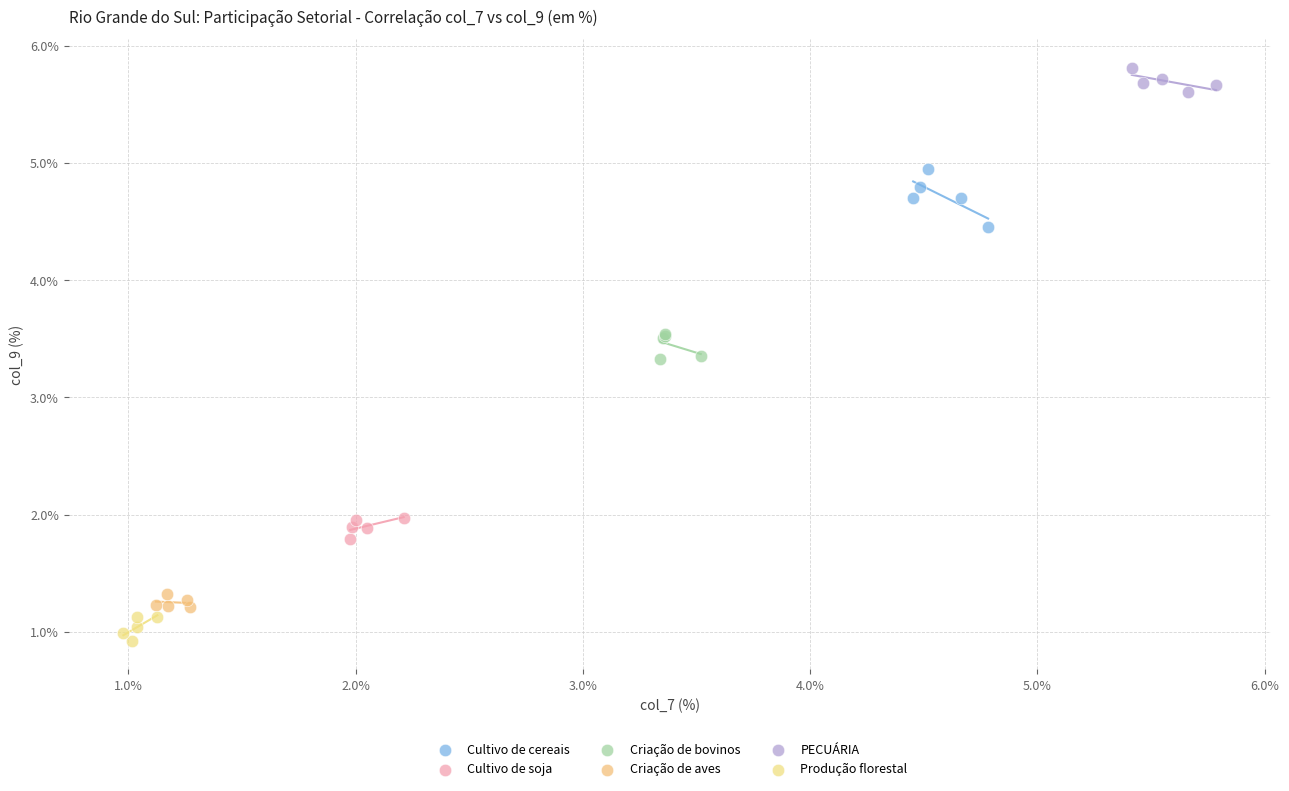

Which series contains the highest Y value?

PECUÁRIA